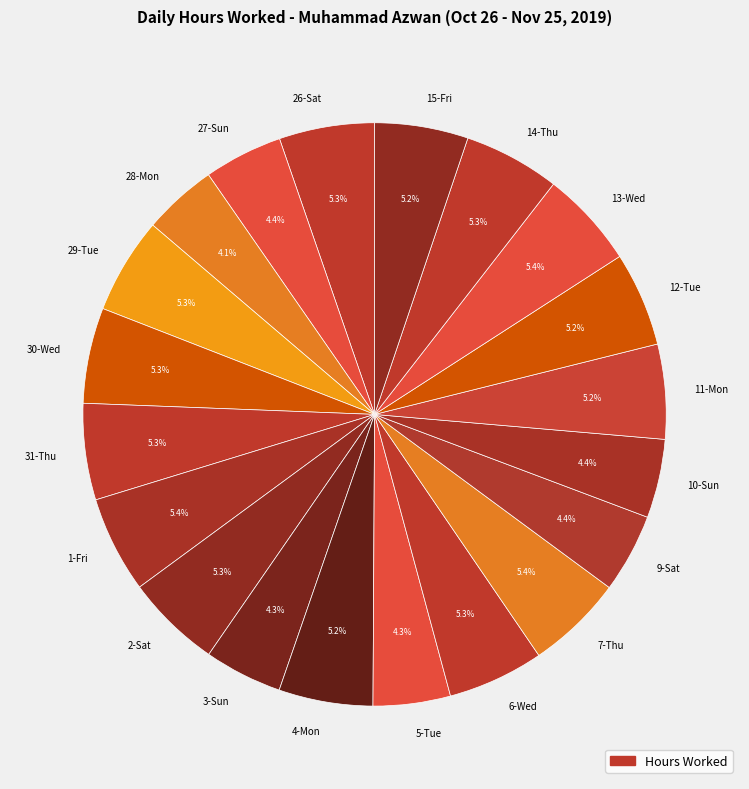

To the nearest percent, what percentage of the pie is 30-Wed?

5%